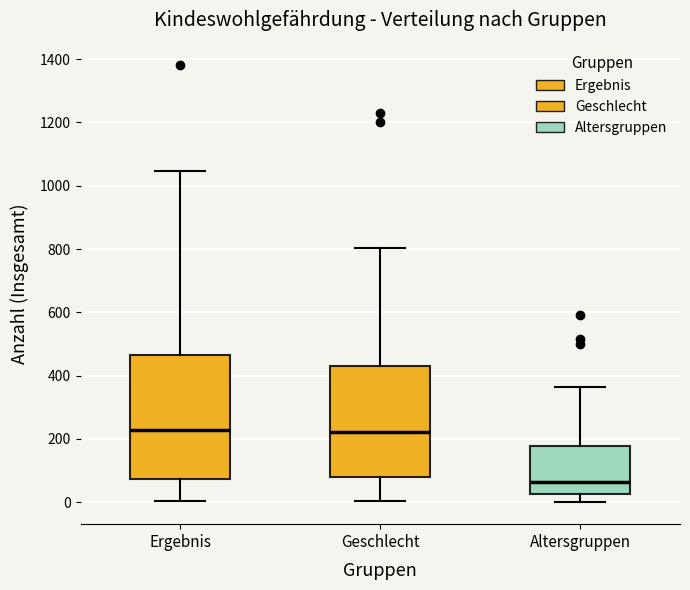

Which box's median line is the lowest?

Altersgruppen